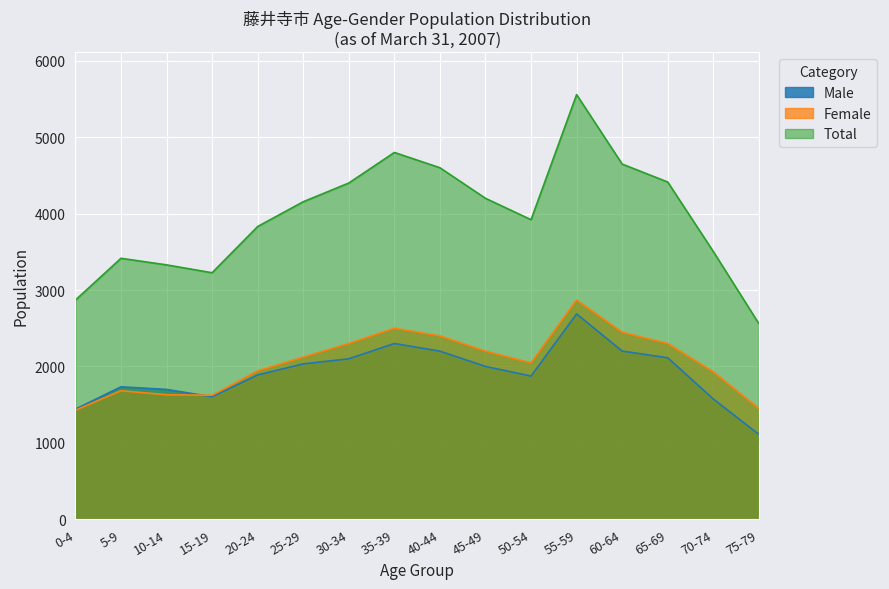

Which series has the largest total across all categories?

Total